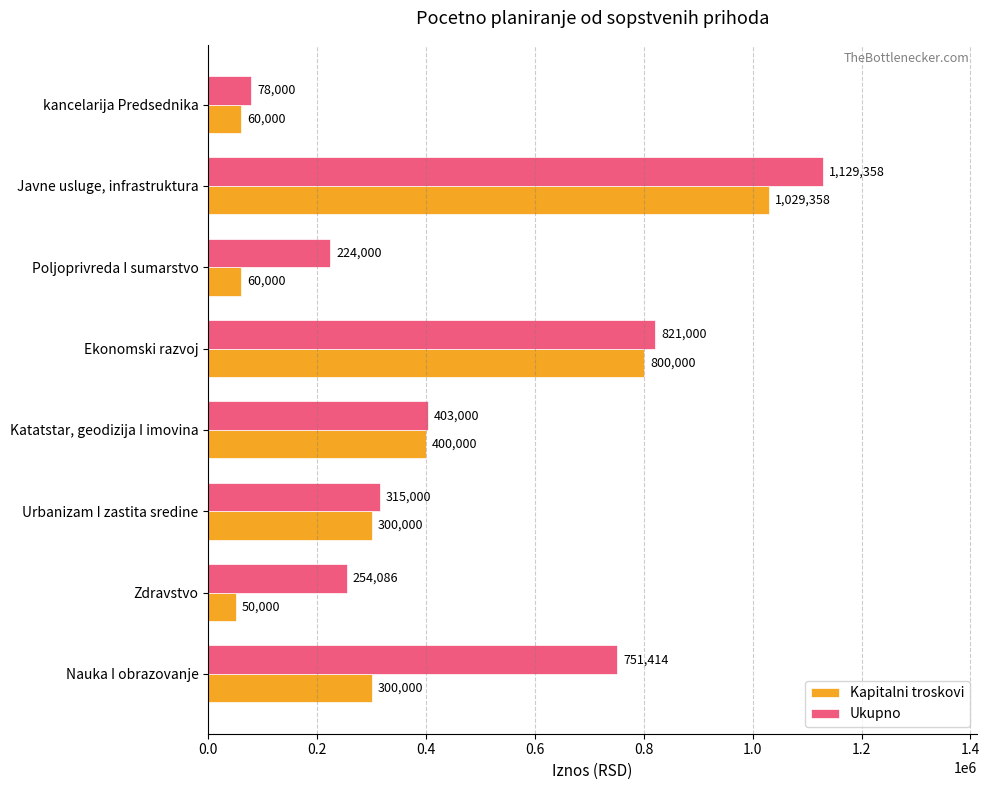

What is the spread (max minus min) of values at Urbanizam I zastita sredine?

15000